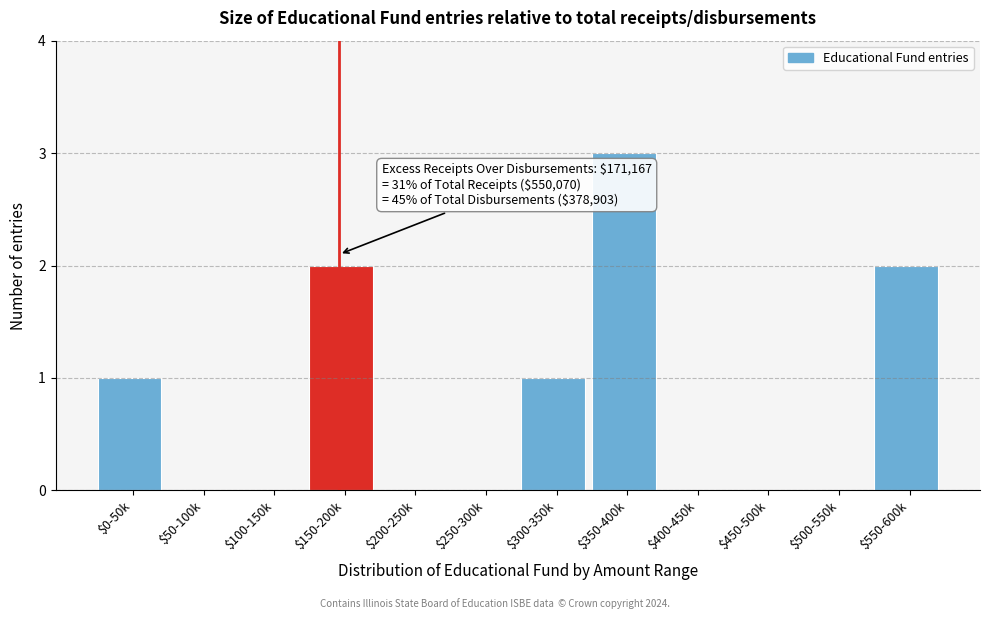

What is the maximum value shown in the chart?

3